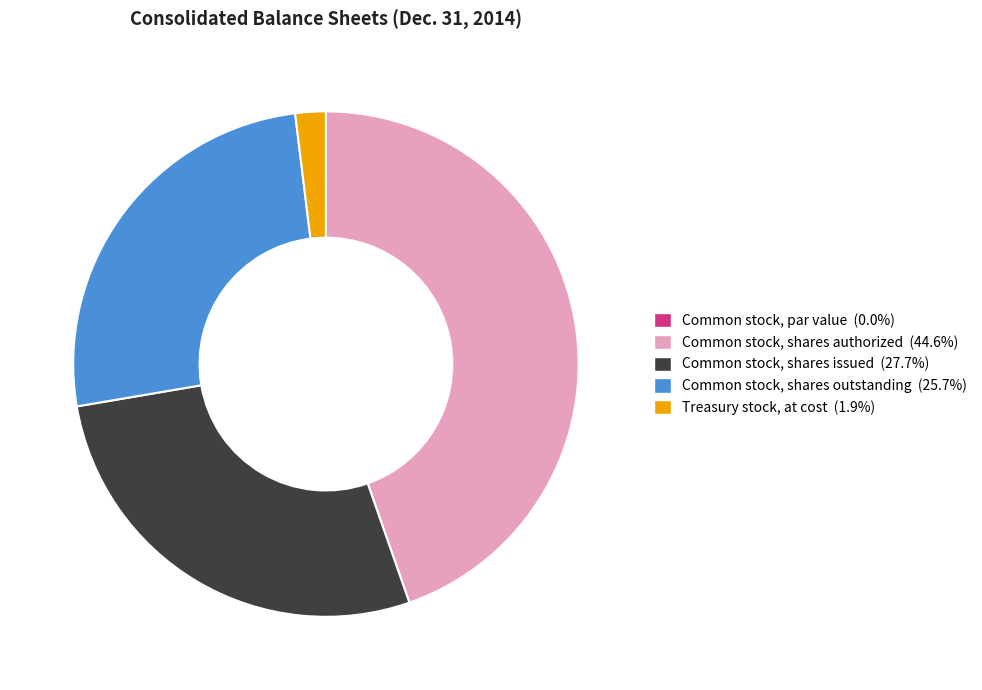

Between Common stock, shares authorized and Common stock, shares outstanding, which is larger?

Common stock, shares authorized